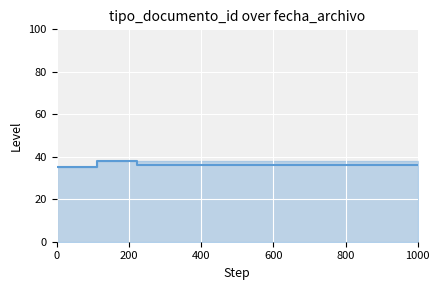

What is the average value?

36